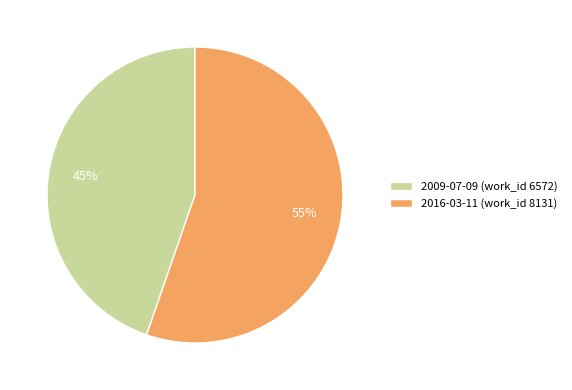

Approximately how many times larger is the value at 2009-07-09 (work_id 6572) compared to 2016-03-11 (work_id 8131)?

0.8